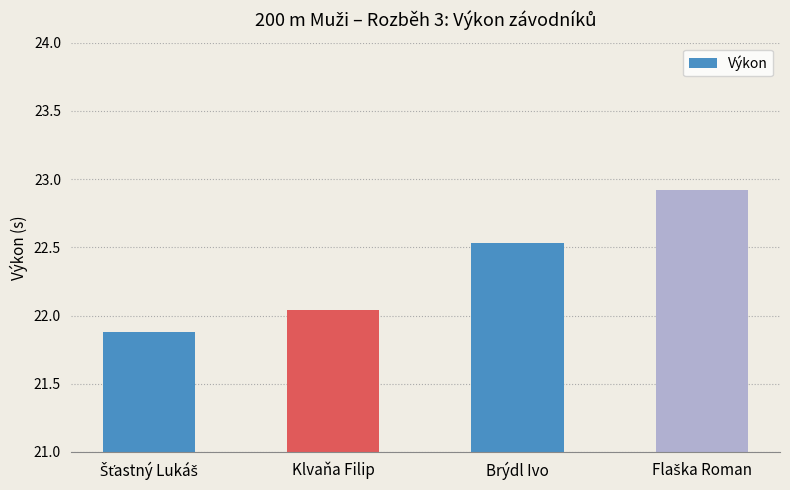

What is the difference between the maximum and minimum values?

1.0